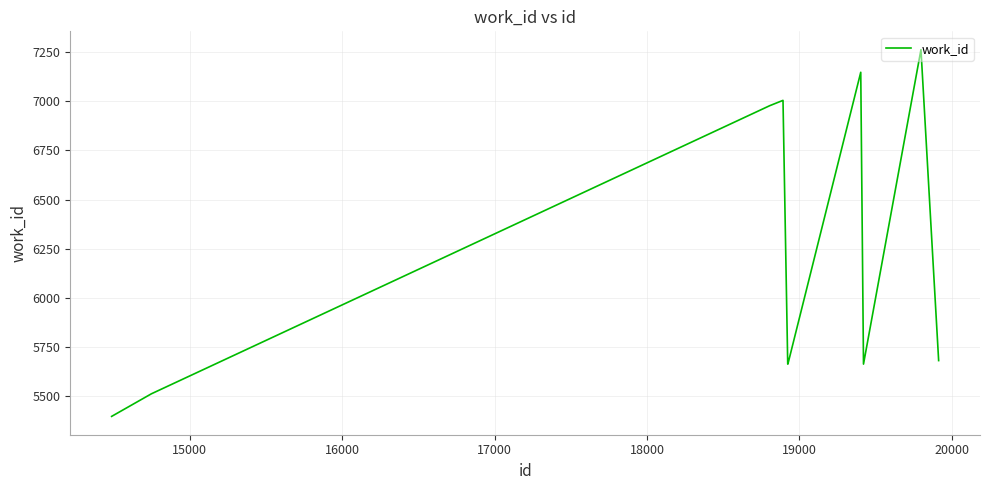

What is the difference between the maximum and minimum values?

1866